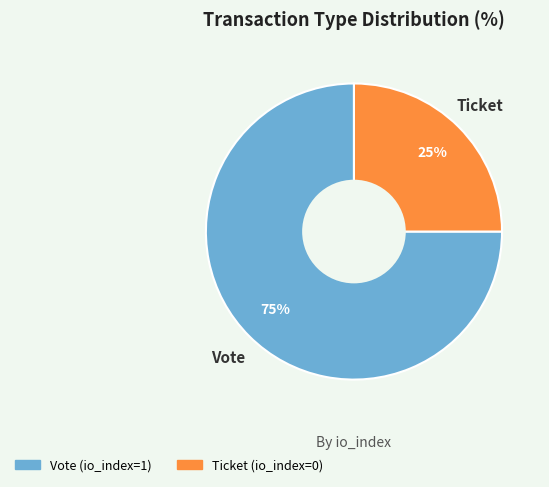

True or false: Vote accounts for 99% of the total.

False